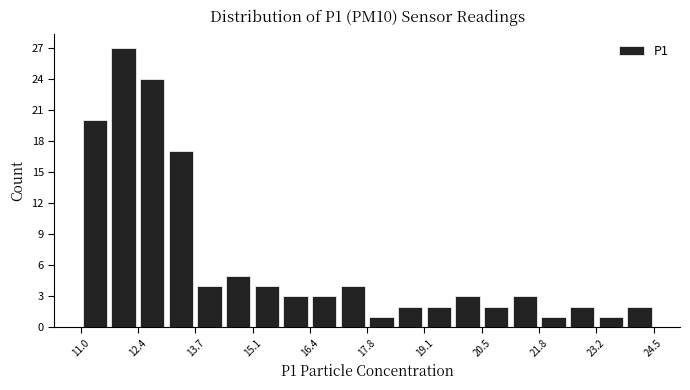

Read against the x-axis, roughly where is the centre of the tallest bar?

12.0